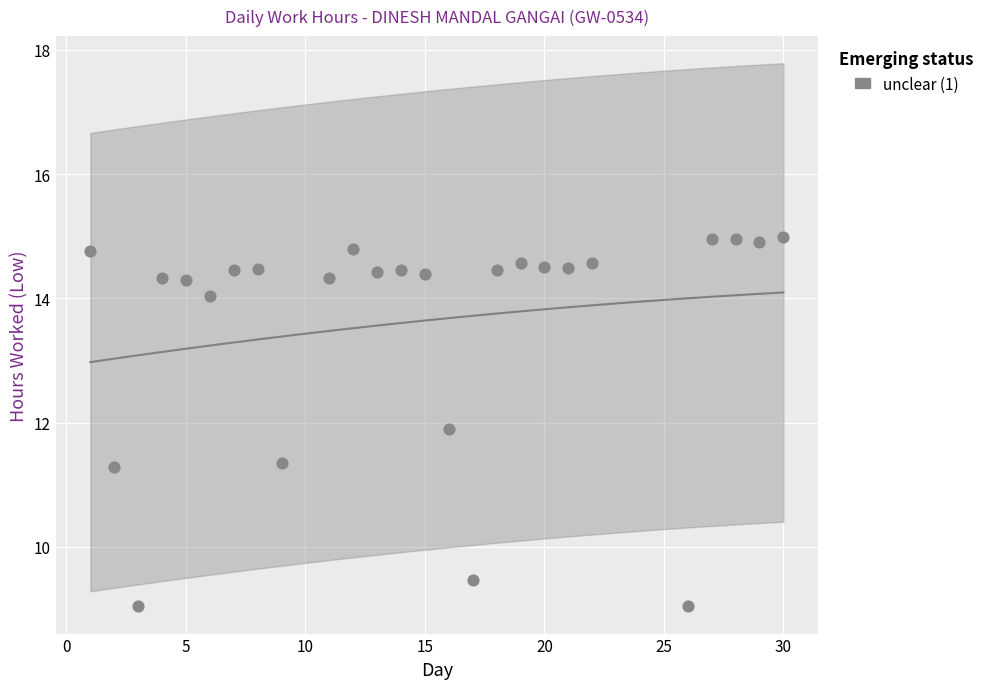

What Y value in the scatter plot is closest to 12?

11.9